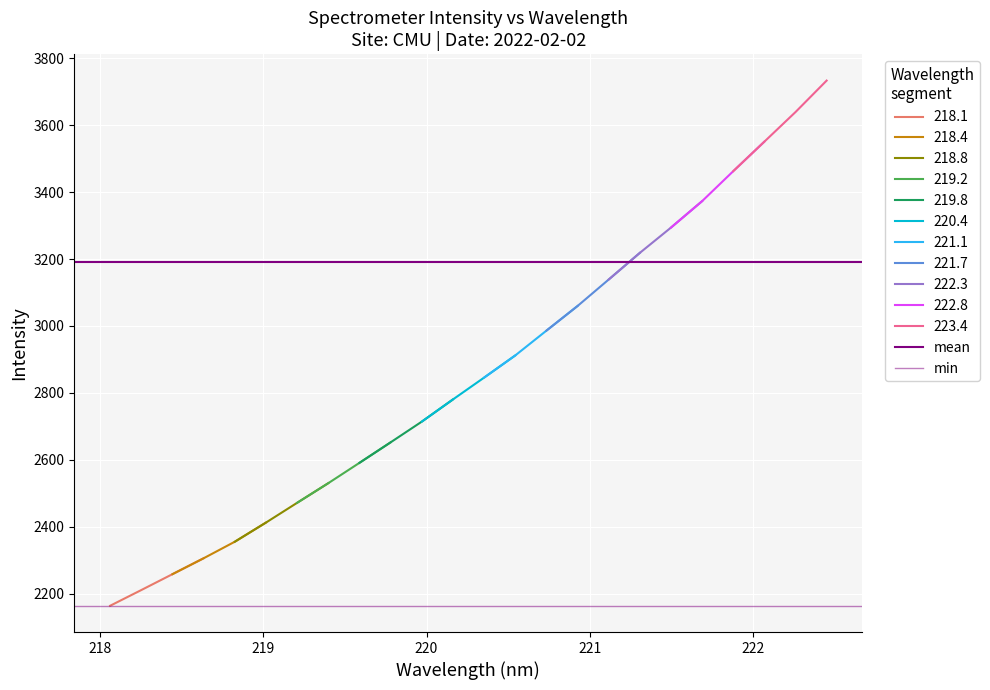

True or false: 218.1 has more than 0 interior local peaks.

False